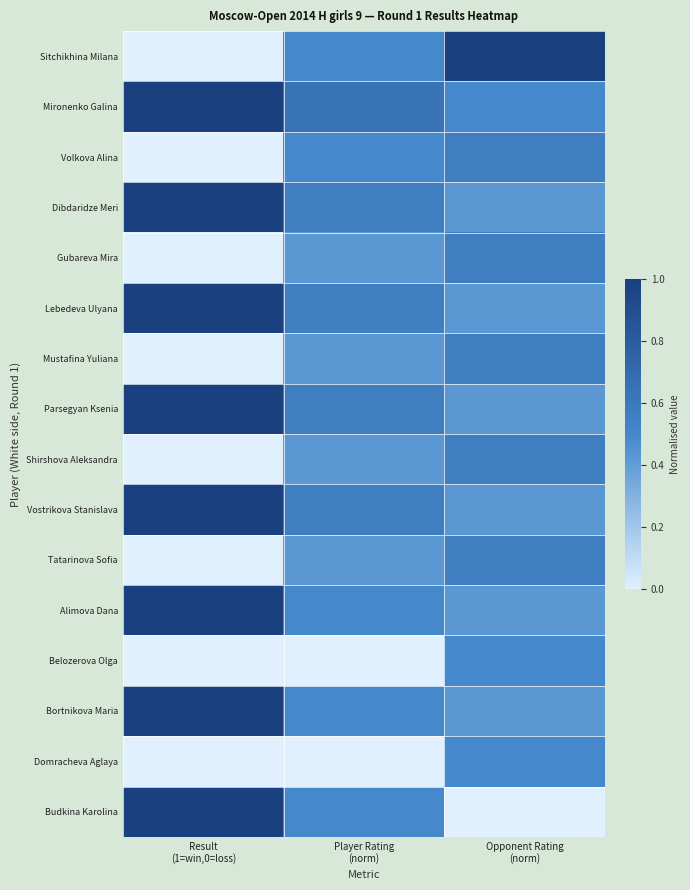

Reading left to right, what are all the values shown in this chart?

Sitchikhina Milana: Result
(1=win,0=loss)=0.0	Player Rating
(norm)=0.5	Opponent Rating
(norm)=1.0
Mironenko Galina: Result
(1=win,0=loss)=1.0	Player Rating
(norm)=0.6	Opponent Rating
(norm)=0.5
Volkova Alina: Result
(1=win,0=loss)=0.0	Player Rating
(norm)=0.5	Opponent Rating
(norm)=0.6
Dibdaridze Meri: Result
(1=win,0=loss)=1.0	Player Rating
(norm)=0.6	Opponent Rating
(norm)=0.4
Gubareva Mira: Result
(1=win,0=loss)=0.0	Player Rating
(norm)=0.4	Opponent Rating
(norm)=0.6
Lebedeva Ulyana: Result
(1=win,0=loss)=1.0	Player Rating
(norm)=0.6	Opponent Rating
(norm)=0.4
Mustafina Yuliana: Result
(1=win,0=loss)=0.0	Player Rating
(norm)=0.4	Opponent Rating
(norm)=0.6
Parsegyan Ksenia: Result
(1=win,0=loss)=1.0	Player Rating
(norm)=0.6	Opponent Rating
(norm)=0.4
Shirshova Aleksandra: Result
(1=win,0=loss)=0.0	Player Rating
(norm)=0.4	Opponent Rating
(norm)=0.6
Vostrikova Stanislava: Result
(1=win,0=loss)=1.0	Player Rating
(norm)=0.6	Opponent Rating
(norm)=0.4
Tatarinova Sofia: Result
(1=win,0=loss)=0.0	Player Rating
(norm)=0.4	Opponent Rating
(norm)=0.6
Alimova Dana: Result
(1=win,0=loss)=1.0	Player Rating
(norm)=0.5	Opponent Rating
(norm)=0.4
Belozerova Olga: Result
(1=win,0=loss)=0.0	Player Rating
(norm)=0.0	Opponent Rating
(norm)=0.5
Bortnikova Maria: Result
(1=win,0=loss)=1.0	Player Rating
(norm)=0.5	Opponent Rating
(norm)=0.4
Domracheva Aglaya: Result
(1=win,0=loss)=0.0	Player Rating
(norm)=0.0	Opponent Rating
(norm)=0.5
Budkina Karolina: Result
(1=win,0=loss)=1.0	Player Rating
(norm)=0.5	Opponent Rating
(norm)=0.0